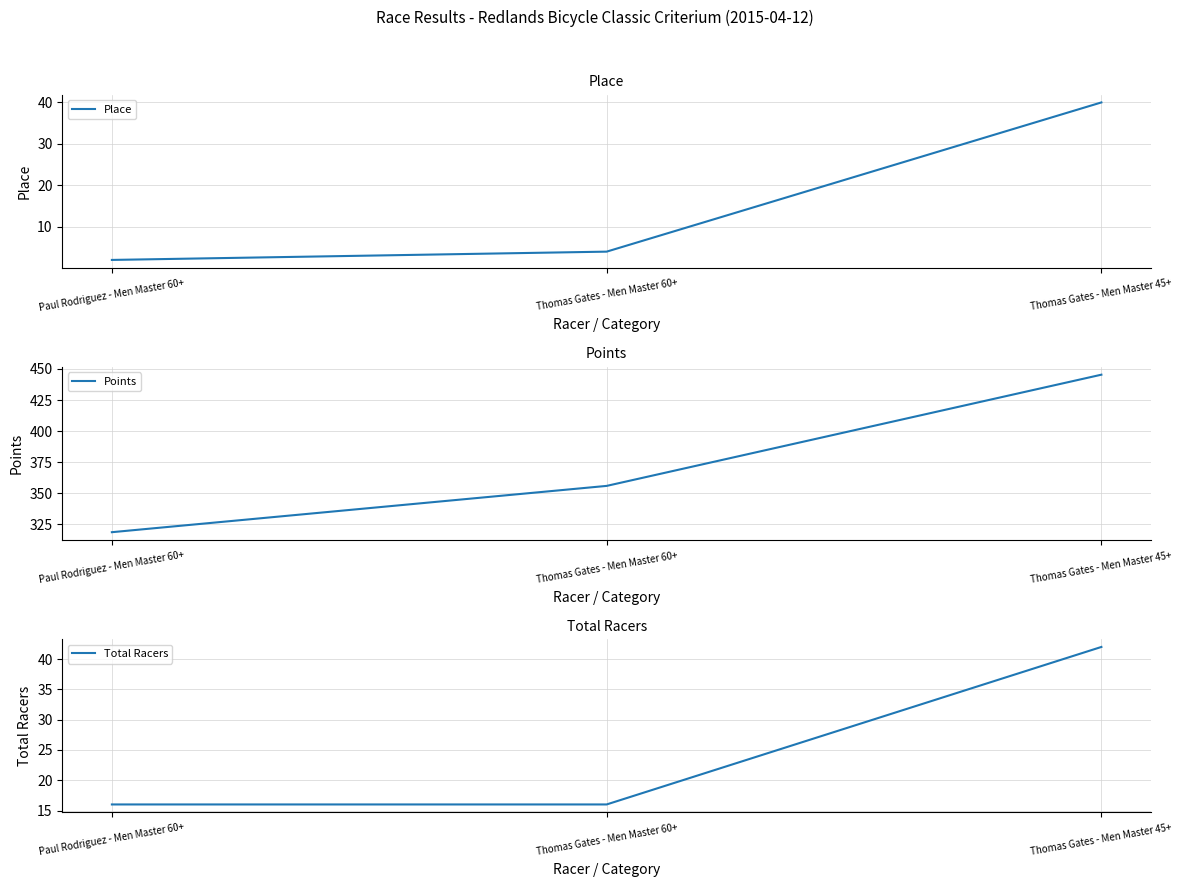

At which category is the sum across all series the highest?

Thomas Gates - Men Master 45+